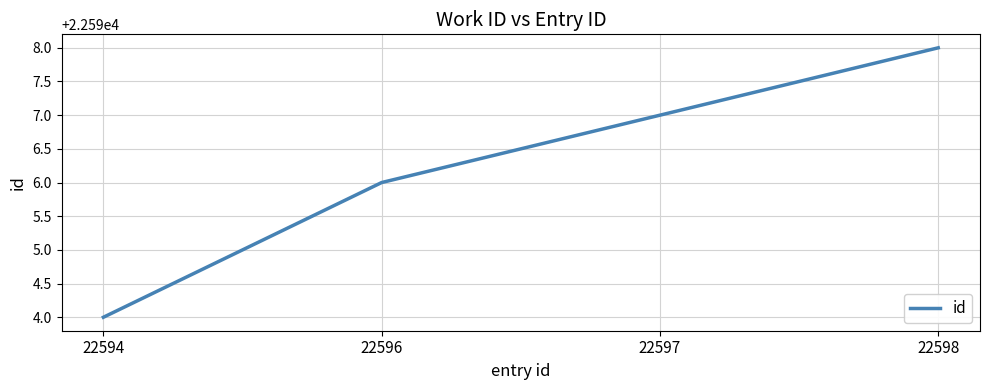

Between 22594 and 22598, which is larger?

22598